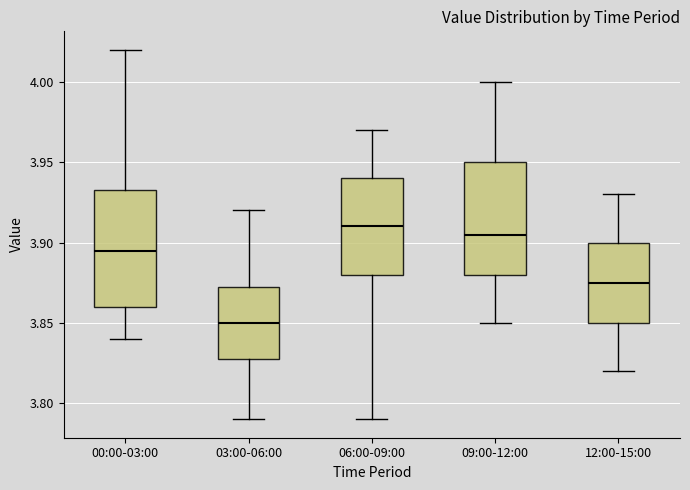

Which box's median line is the lowest?

03:00-06:00